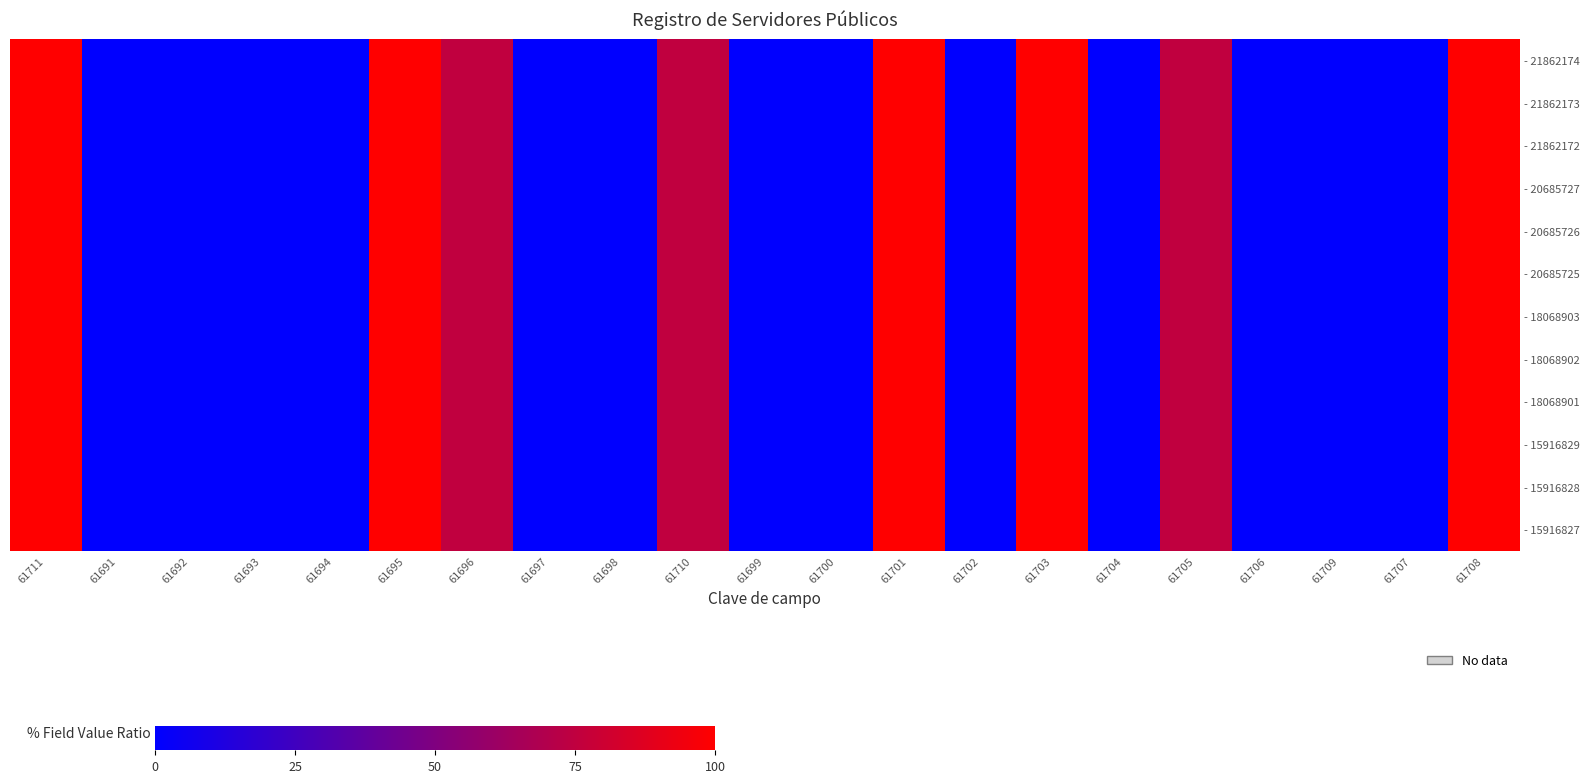

Reading right to left, list all the values displayed in this chart.

- 21862174: 61708=100	61707=0	61709=0	61706=0	61705=75	61704=0	61703=100	61702=0	61701=100	61700=0	61699=0	61710=75	61698=0	61697=0	61696=75	61695=100	61694=0	61693=0	61692=0	61691=0	61711=100
- 21862173: 61708=100	61707=0	61709=0	61706=0	61705=75	61704=0	61703=100	61702=0	61701=100	61700=0	61699=0	61710=75	61698=0	61697=0	61696=75	61695=100	61694=0	61693=0	61692=0	61691=0	61711=100
- 21862172: 61708=100	61707=0	61709=0	61706=0	61705=75	61704=0	61703=100	61702=0	61701=100	61700=0	61699=0	61710=75	61698=0	61697=0	61696=75	61695=100	61694=0	61693=0	61692=0	61691=0	61711=100
- 20685727: 61708=100	61707=0	61709=0	61706=0	61705=75	61704=0	61703=100	61702=0	61701=100	61700=0	61699=0	61710=75	61698=0	61697=0	61696=75	61695=100	61694=0	61693=0	61692=0	61691=0	61711=100
- 20685726: 61708=100	61707=0	61709=0	61706=0	61705=75	61704=0	61703=100	61702=0	61701=100	61700=0	61699=0	61710=75	61698=0	61697=0	61696=75	61695=100	61694=0	61693=0	61692=0	61691=0	61711=100
- 20685725: 61708=100	61707=0	61709=0	61706=0	61705=75	61704=0	61703=100	61702=0	61701=100	61700=0	61699=0	61710=75	61698=0	61697=0	61696=75	61695=100	61694=0	61693=0	61692=0	61691=0	61711=100
- 18068903: 61708=100	61707=0	61709=0	61706=0	61705=75	61704=0	61703=100	61702=0	61701=100	61700=0	61699=0	61710=75	61698=0	61697=0	61696=75	61695=100	61694=0	61693=0	61692=0	61691=0	61711=100
- 18068902: 61708=100	61707=0	61709=0	61706=0	61705=75	61704=0	61703=100	61702=0	61701=100	61700=0	61699=0	61710=75	61698=0	61697=0	61696=75	61695=100	61694=0	61693=0	61692=0	61691=0	61711=100
- 18068901: 61708=100	61707=0	61709=0	61706=0	61705=75	61704=0	61703=100	61702=0	61701=100	61700=0	61699=0	61710=75	61698=0	61697=0	61696=75	61695=100	61694=0	61693=0	61692=0	61691=0	61711=100
- 15916829: 61708=100	61707=0	61709=0	61706=0	61705=75	61704=0	61703=100	61702=0	61701=100	61700=0	61699=0	61710=75	61698=0	61697=0	61696=75	61695=100	61694=0	61693=0	61692=0	61691=0	61711=100
- 15916828: 61708=100	61707=0	61709=0	61706=0	61705=75	61704=0	61703=100	61702=0	61701=100	61700=0	61699=0	61710=75	61698=0	61697=0	61696=75	61695=100	61694=0	61693=0	61692=0	61691=0	61711=100
- 15916827: 61708=100	61707=0	61709=0	61706=0	61705=75	61704=0	61703=100	61702=0	61701=100	61700=0	61699=0	61710=75	61698=0	61697=0	61696=75	61695=100	61694=0	61693=0	61692=0	61691=0	61711=100